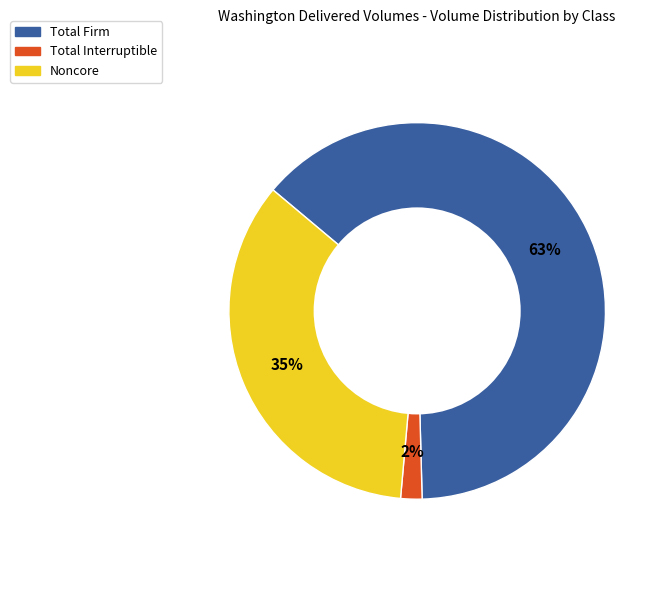

Between Noncore and Total Interruptible, which is larger?

Noncore